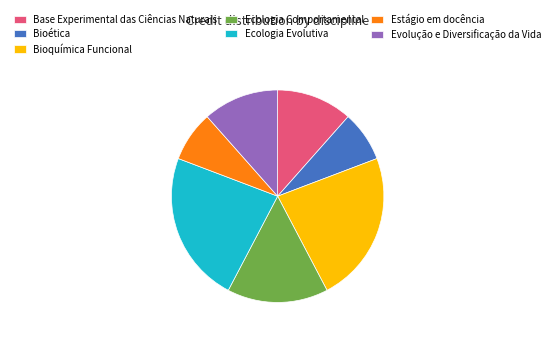

Is it true that Evolução e Diversificação da Vida is 23% of the pie?

False